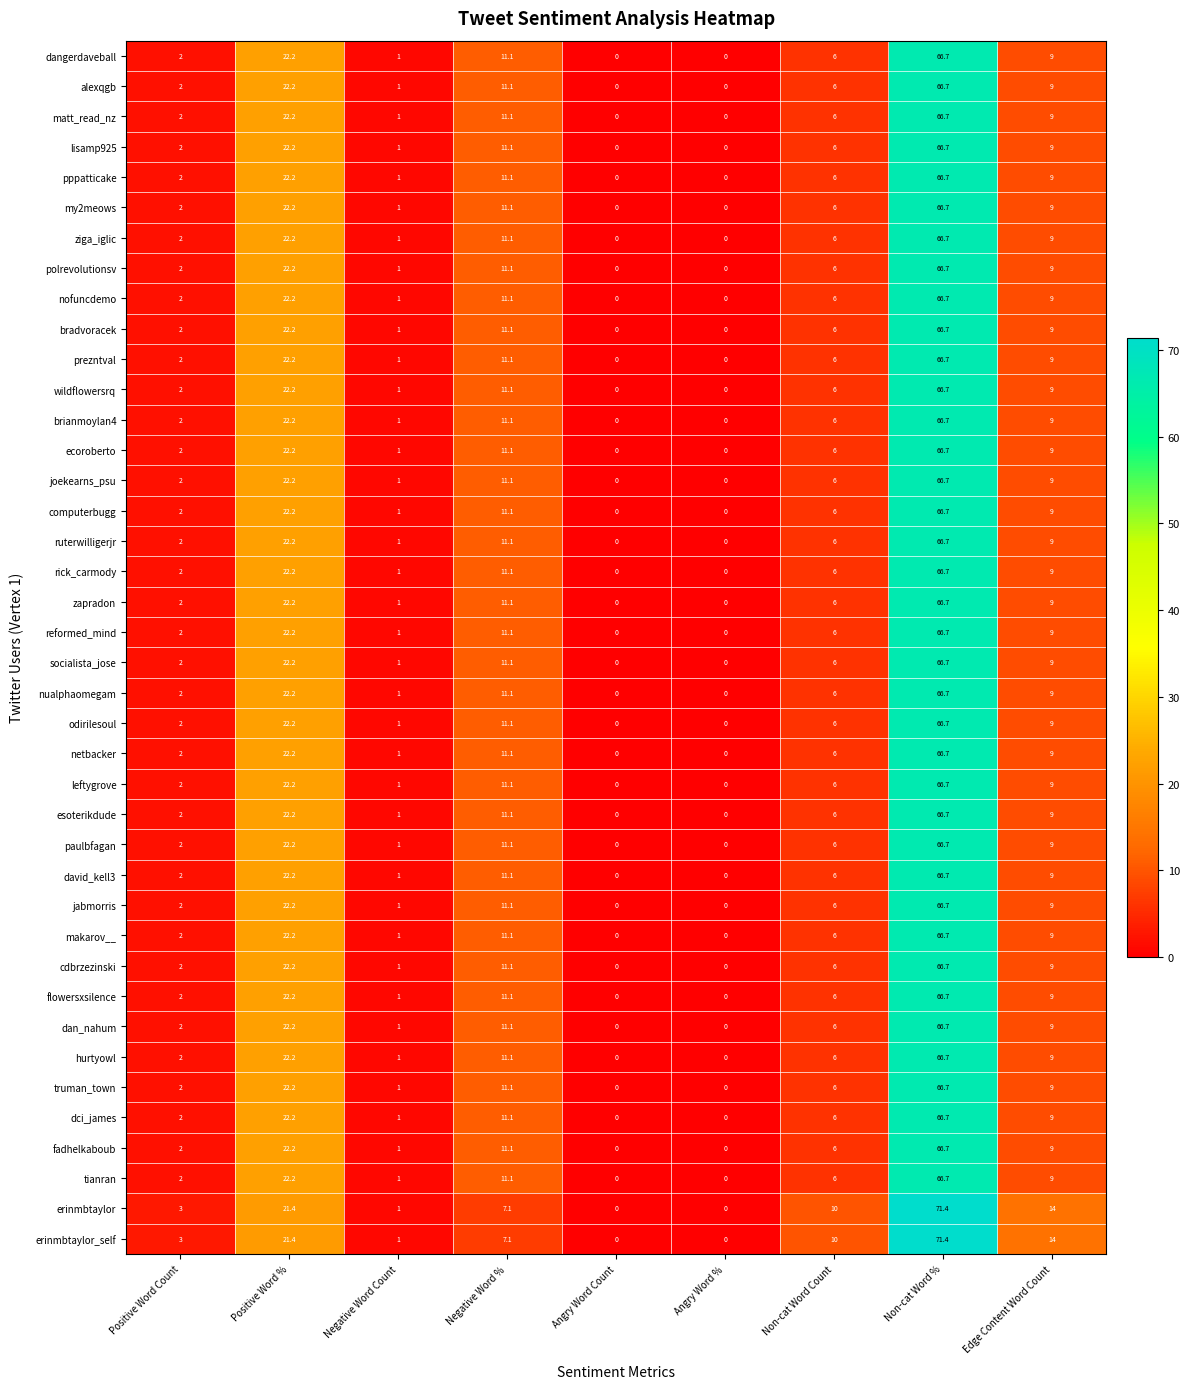

What is the difference between the highest and lowest values at Non-cat Word Count?

4.0